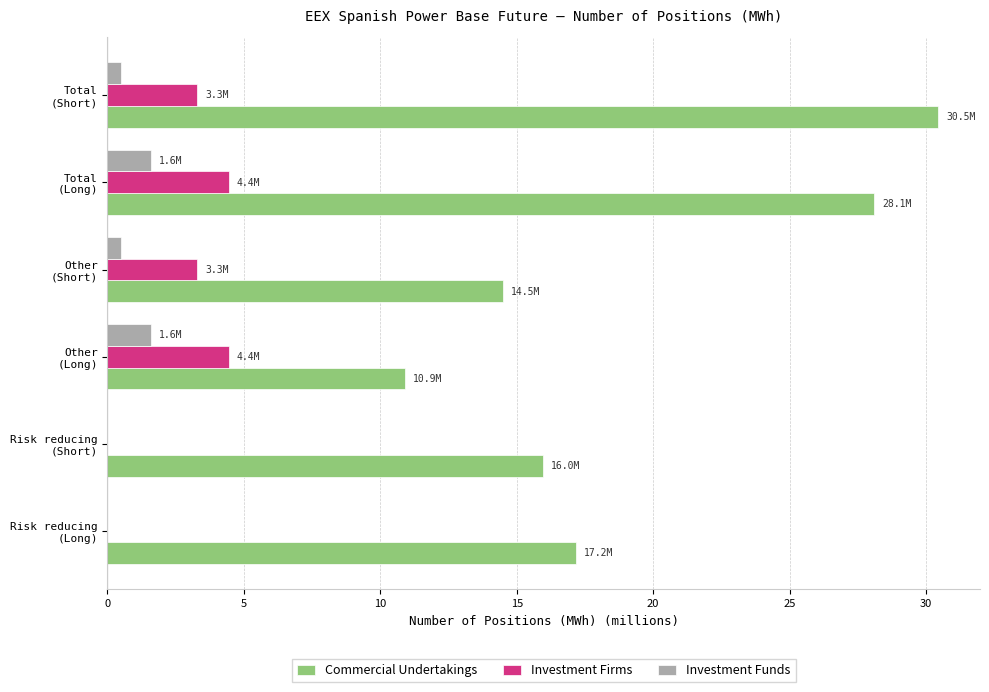

What is the sum of all Investment Funds values?

4.2